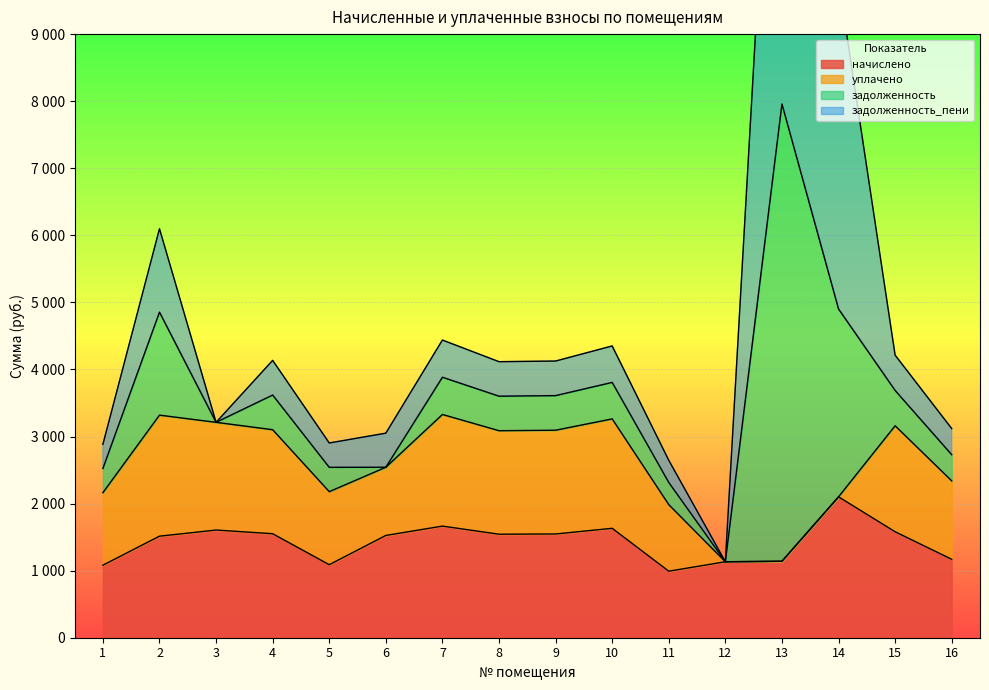

Reading left to right, transcribe all the data shown in this chart.

начислено: 1=1081.5	2=1514.1	3=1605.7	4=1550.7	5=1088.8	6=1525.0	7=1664.4	8=1543.4	9=1547.0	10=1631.4	11=992.0	12=1132.8	13=1140.1	14=2100.6	15=1580.0	16=1169.5
уплачено: 1=1081.5	2=1805.0	3=1605.7	4=1550.7	5=1088.8	6=1016.7	7=1664.4	8=1543.4	9=1547.0	10=1631.4	11=992.0	12=0.0	13=0.0	14=0.0	15=1580.0	16=1169.5
задолженность: 1=360.5	2=1534.9	3=0.0	4=516.9	5=362.9	6=0.0	7=554.8	8=514.5	9=515.7	10=543.8	11=330.7	12=0.0	13=6818.3	14=2800.8	15=526.7	16=389.8
задолженность_пени: 1=360.5	2=1244.0	3=0.0	4=516.9	5=362.9	6=508.4	7=554.8	8=514.5	9=515.7	10=543.8	11=330.7	12=0.0	13=7958.4	14=4901.5	15=526.7	16=389.8